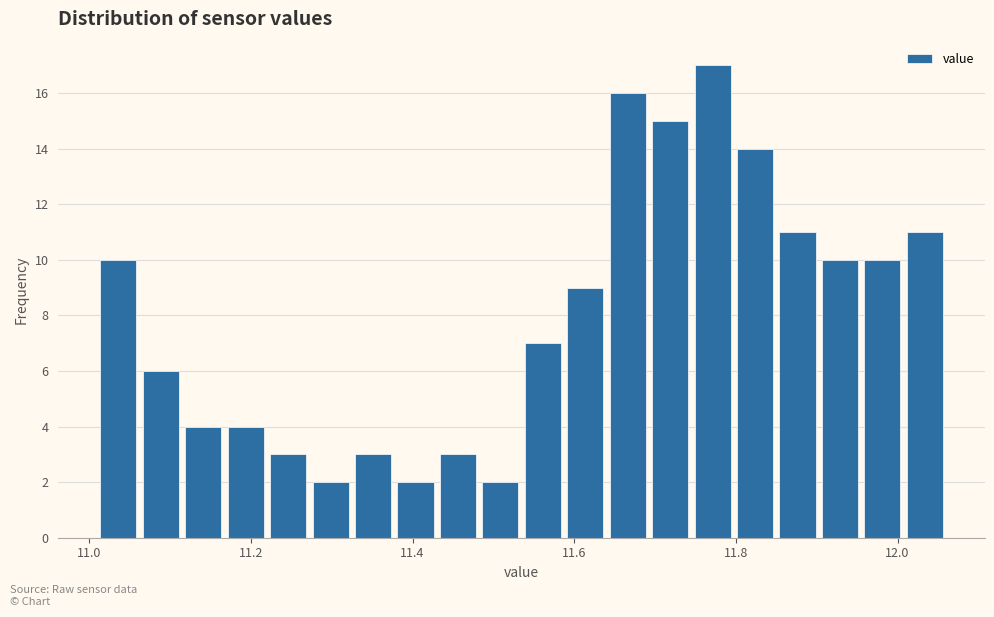

Read against the x-axis, roughly where is the centre of the tallest bar?

11.78